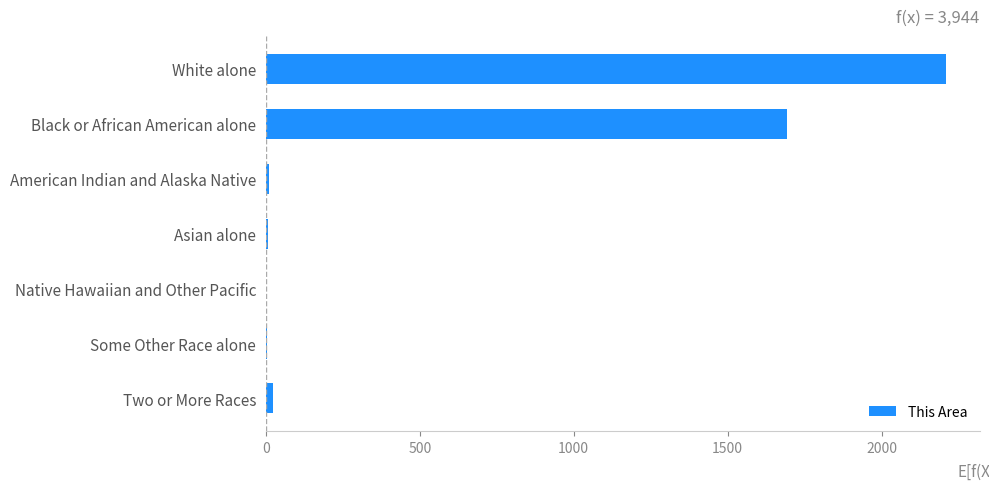

At which label is the value closest to 1104?

Black or African American alone